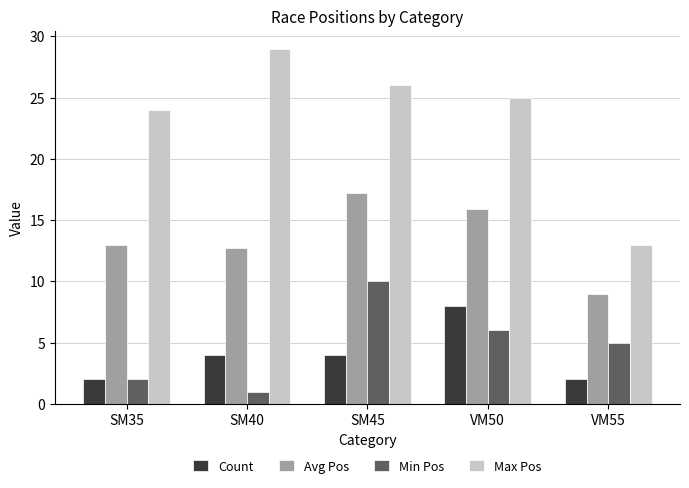

What is the average value of the Max Pos series?

23.4